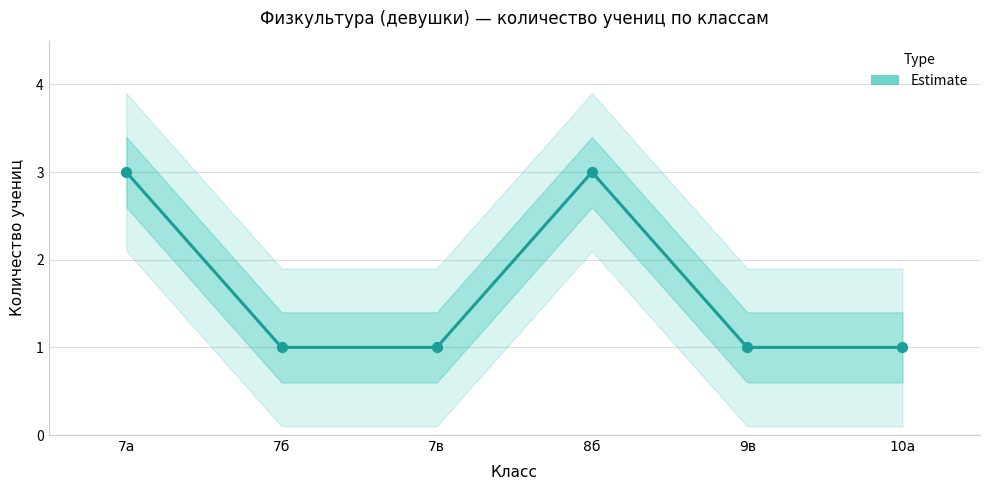

Between 7б and 7а, which is larger?

7а